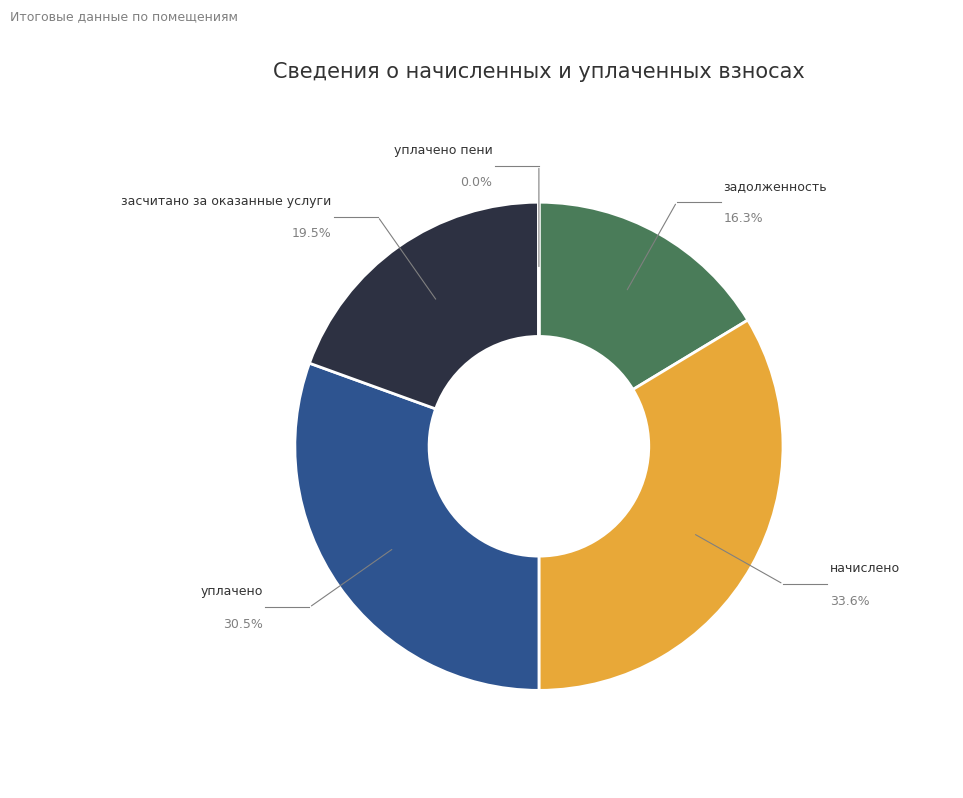

The засчитано за оказанные услуги slice represents 19% of the pie. True or false?

True